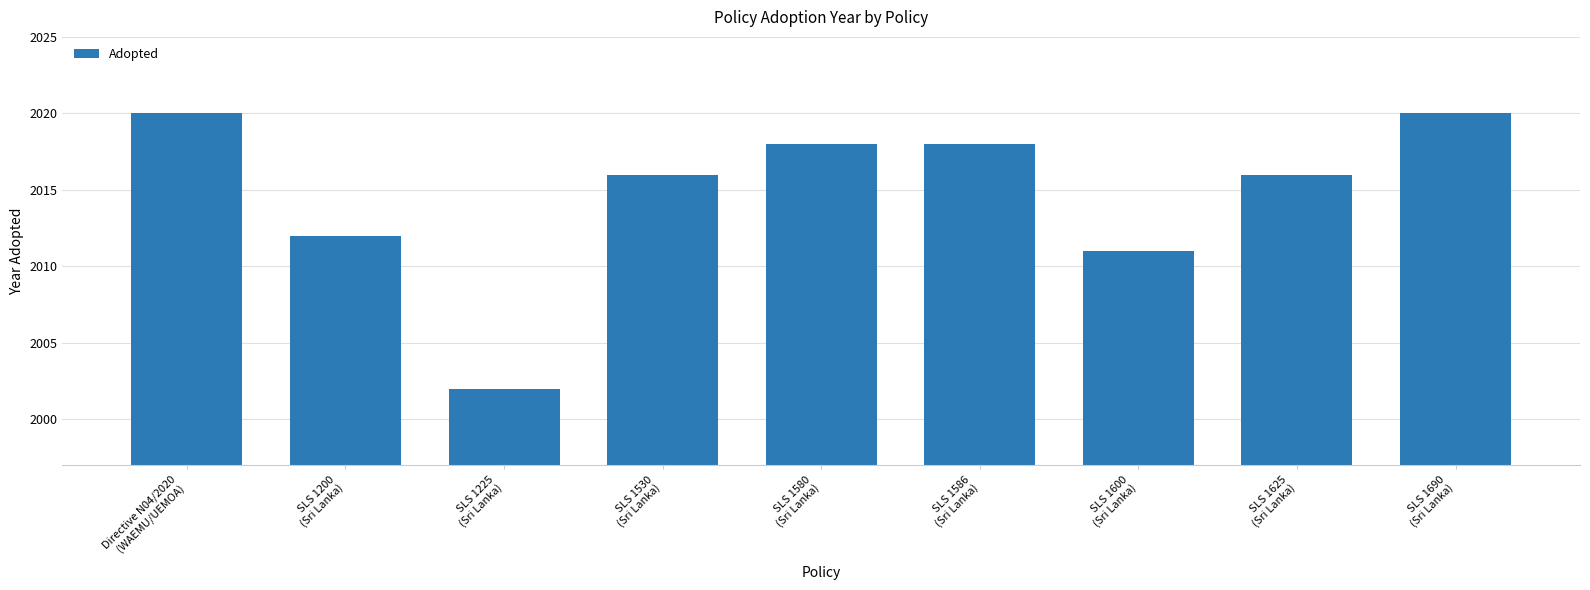

What is the sum of all values?

18133